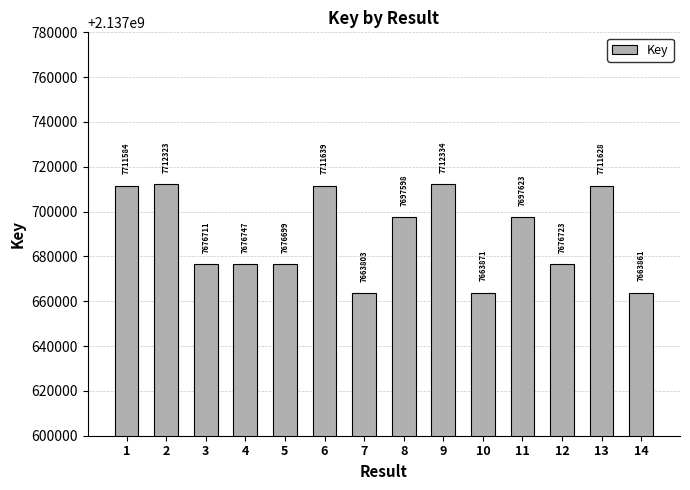

Reading left to right, list all the values displayed in this chart.

1=2137711584	2=2137712323	3=2137676711	4=2137676747	5=2137676699	6=2137711639	7=2137663803	8=2137697598	9=2137712334	10=2137663871	11=2137697623	12=2137676723	13=2137711628	14=2137663861